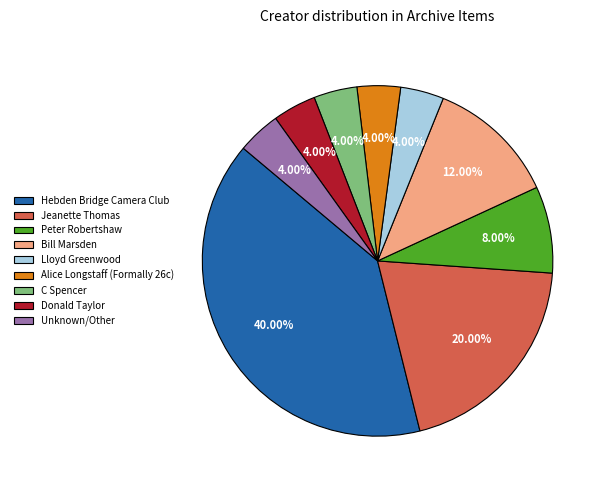

To the nearest percent, what portion does Unknown/Other represent?

4%